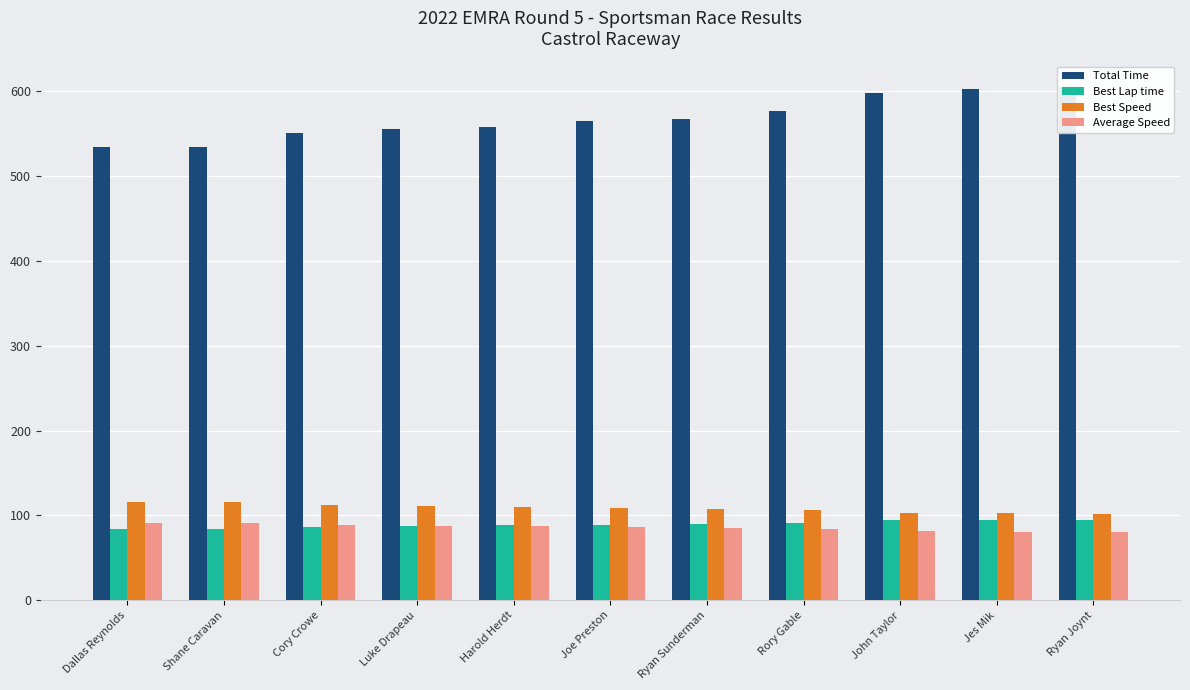

Which label corresponds to the largest value in the chart?

Ryan Joynt